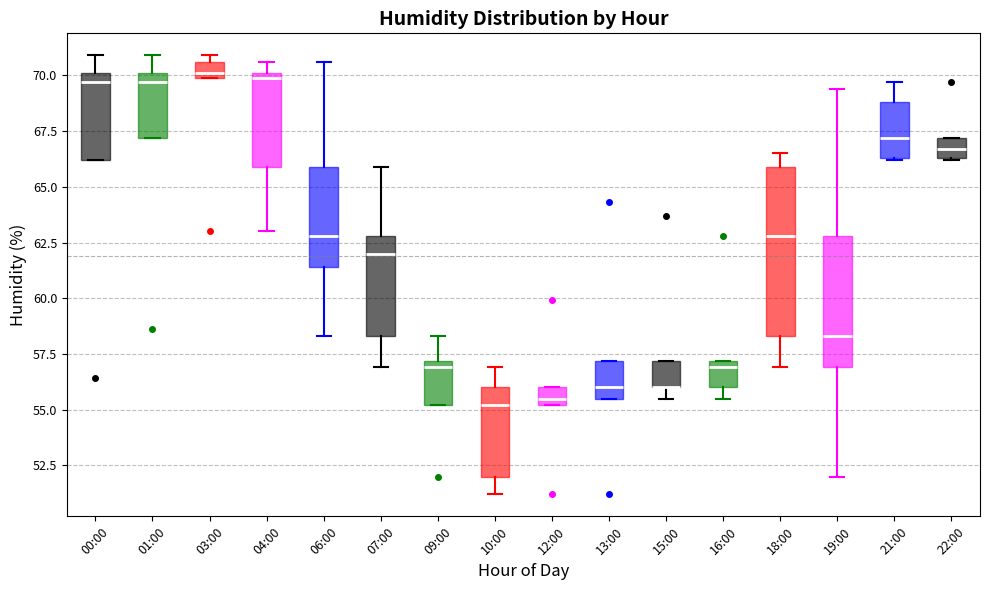

Which box is the tallest, from its lower edge to its upper edge?

18:00